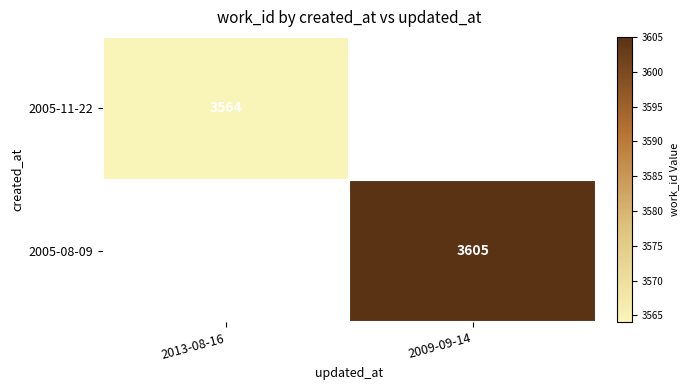

How many distinct data groups are displayed?

2